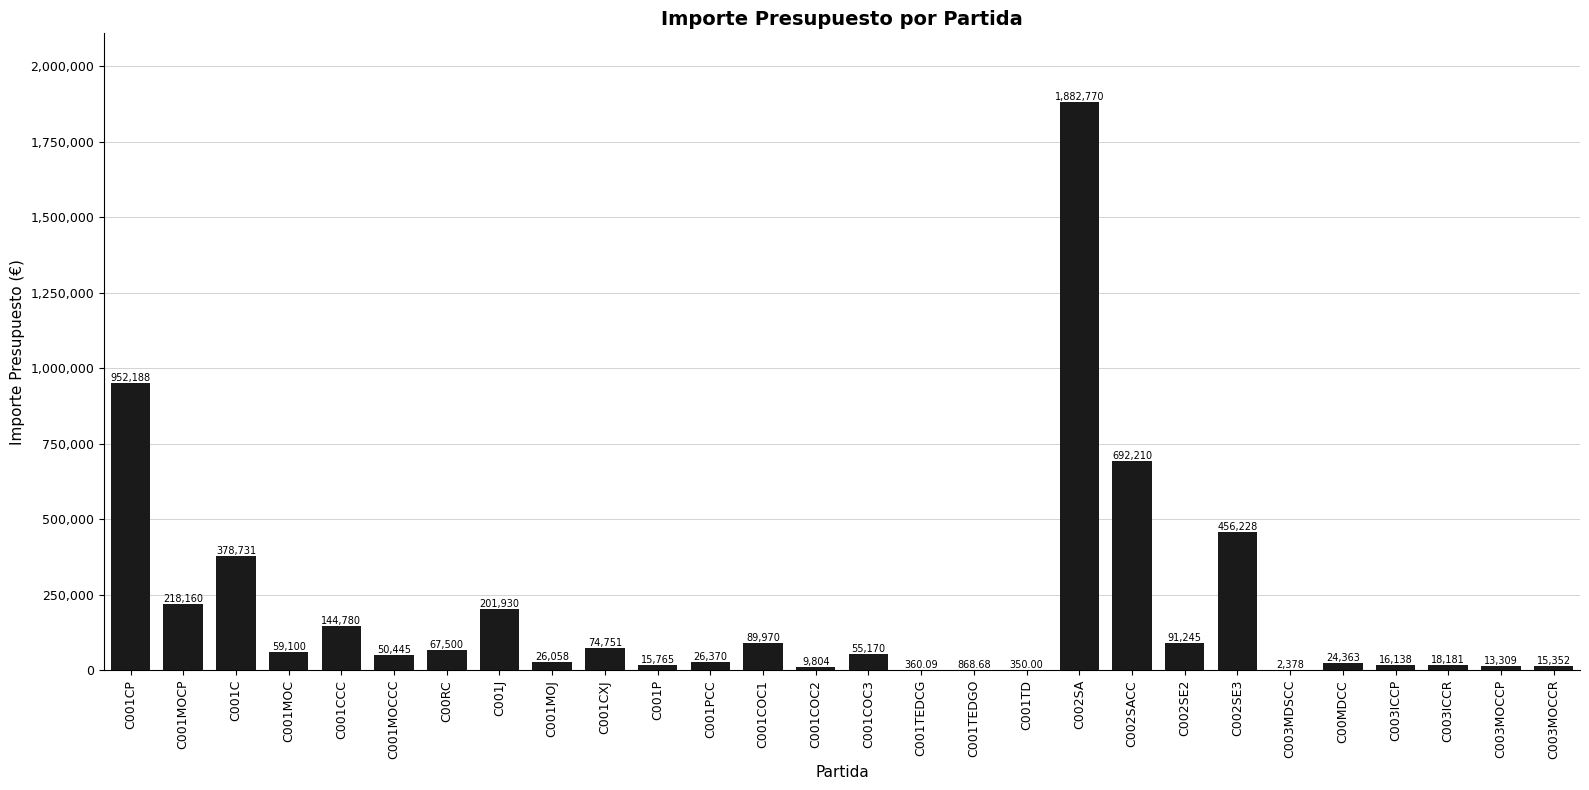

Read the value at C001J.

201930.0